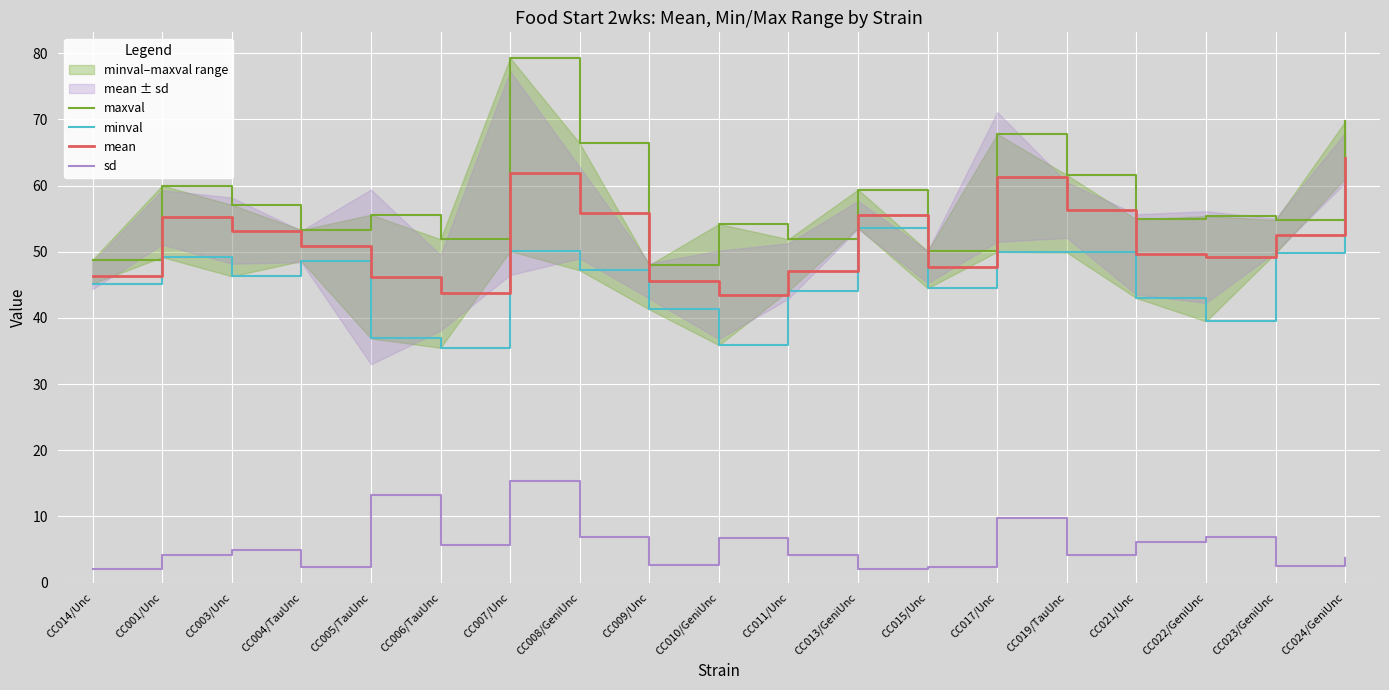

Which has a higher value, CC023/GeniUnc or CC007/Unc?

CC007/Unc